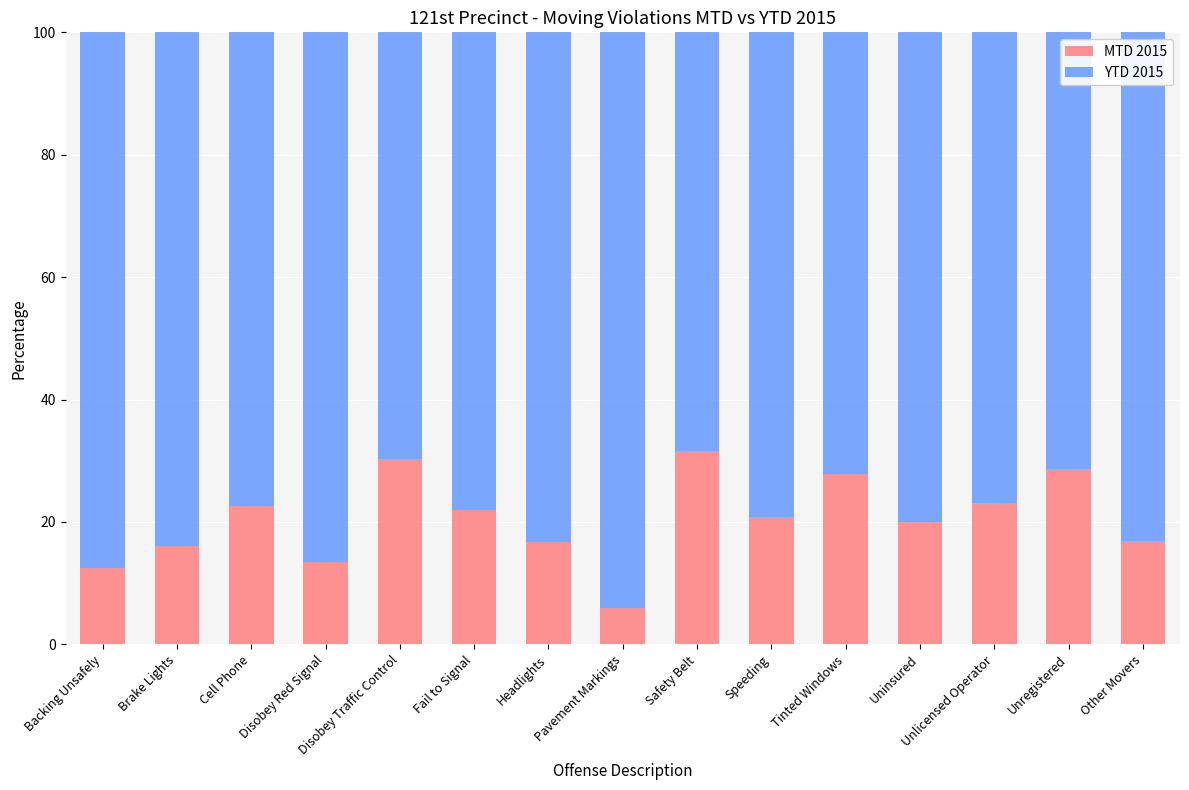

What is the highest value of the MTD 2015 series?

31.6